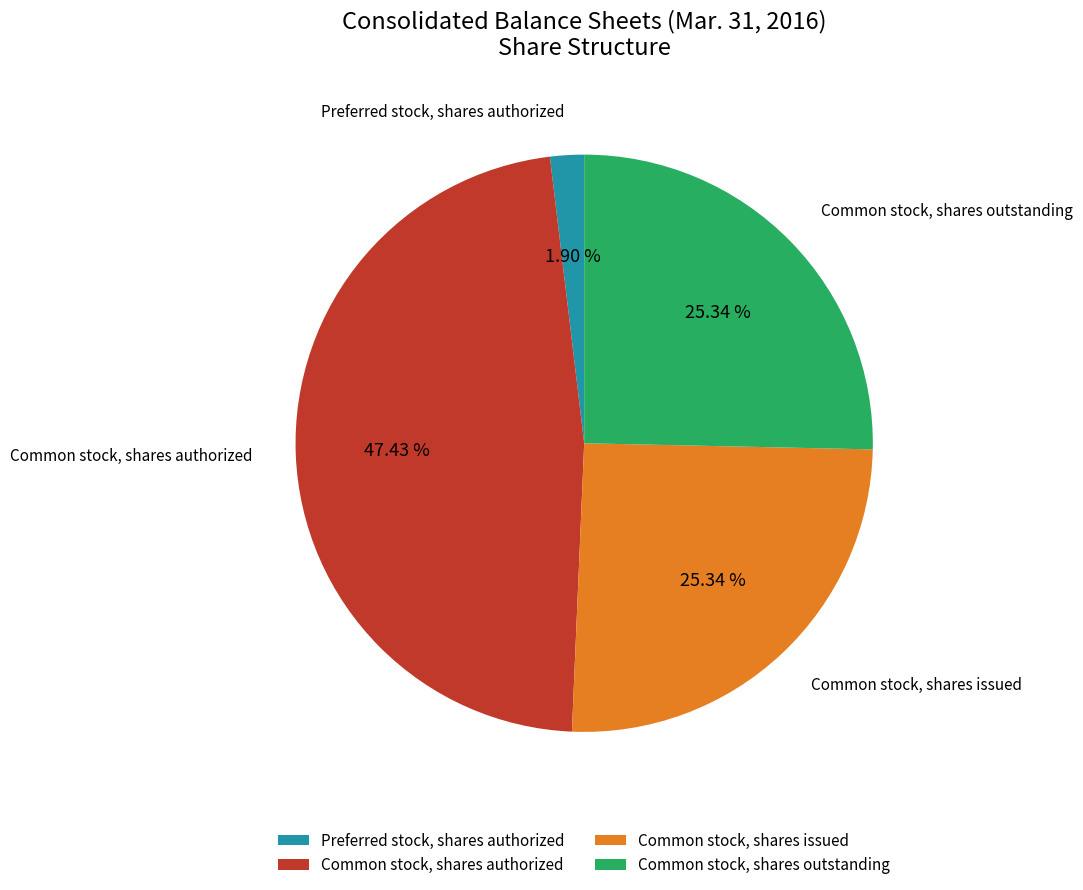

To the nearest percent, what is the combined percentage of Common stock, shares outstanding and Preferred stock, shares authorized?

27%